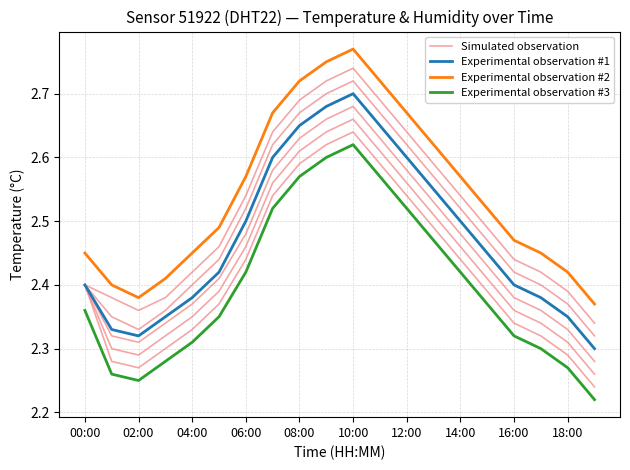

True or false: Experimental observation #3 has a value of 2.2 at 19.

True